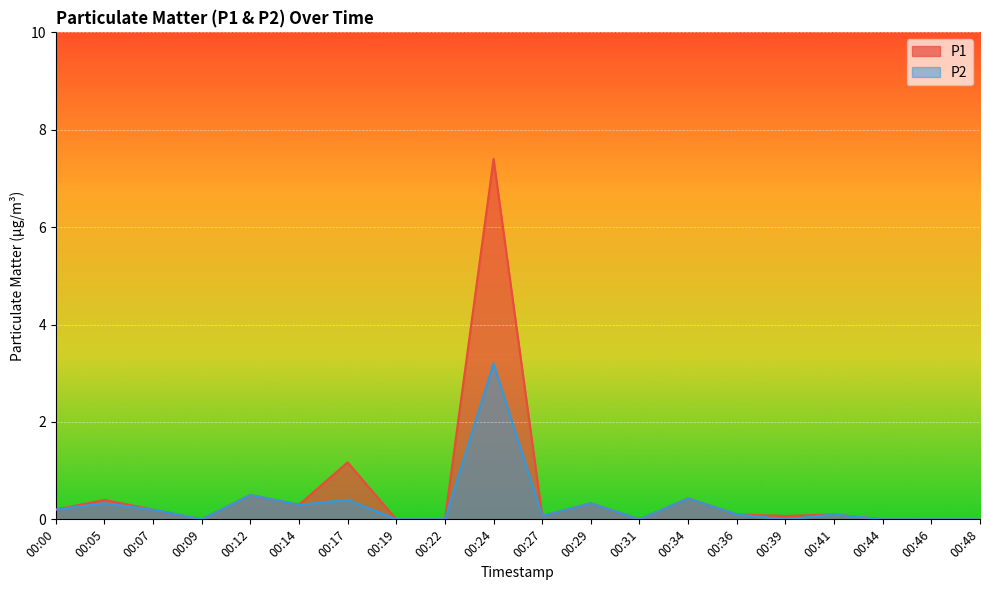

At which label does P1 reach its peak?

00:24